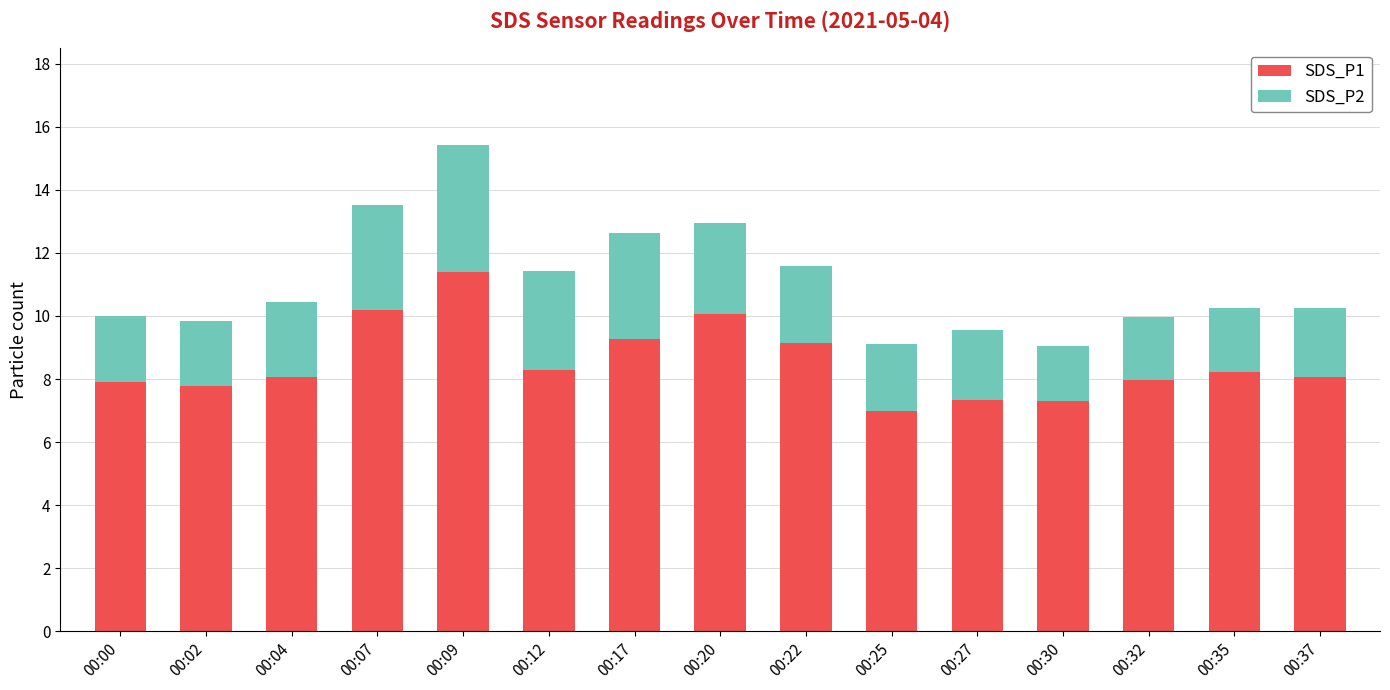

At which category is the sum across all series the highest?

00:09